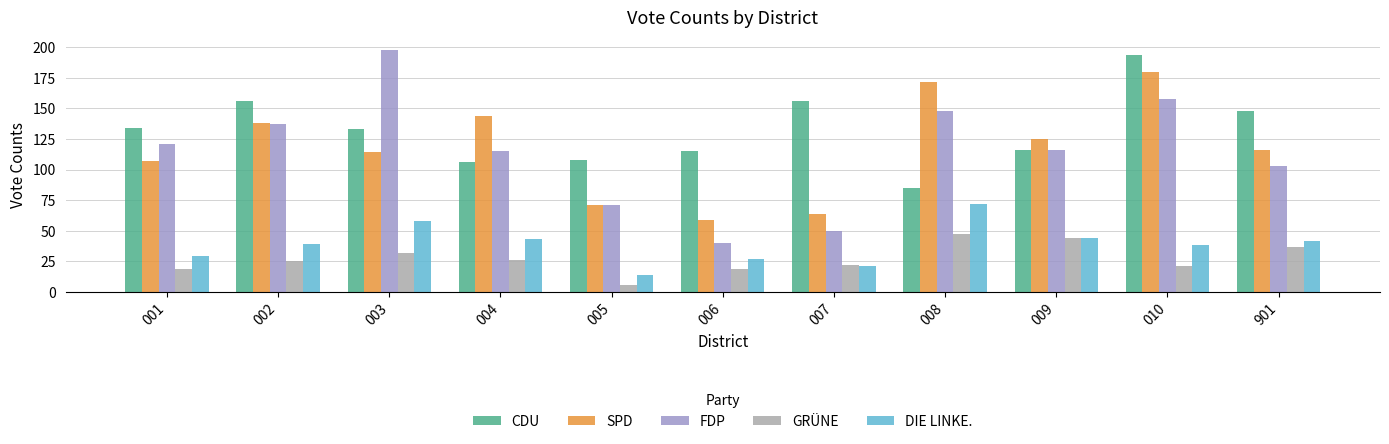

What is the difference between the maximum and minimum values in the GRÜNE series?

41